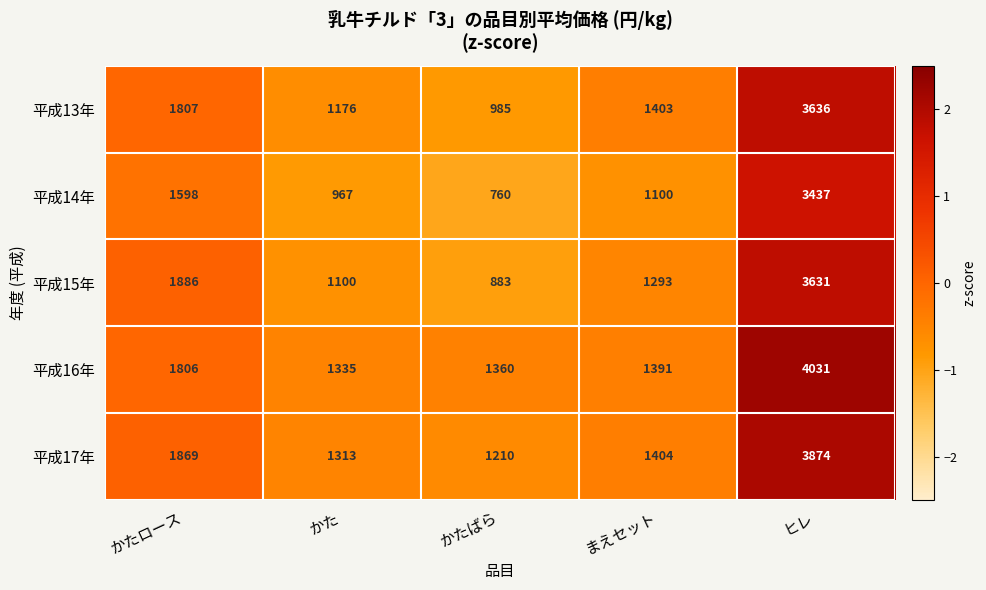

Rank the series by their maximum value, from lowest to highest.

平成14年, 平成15年, 平成13年, 平成17年, 平成16年